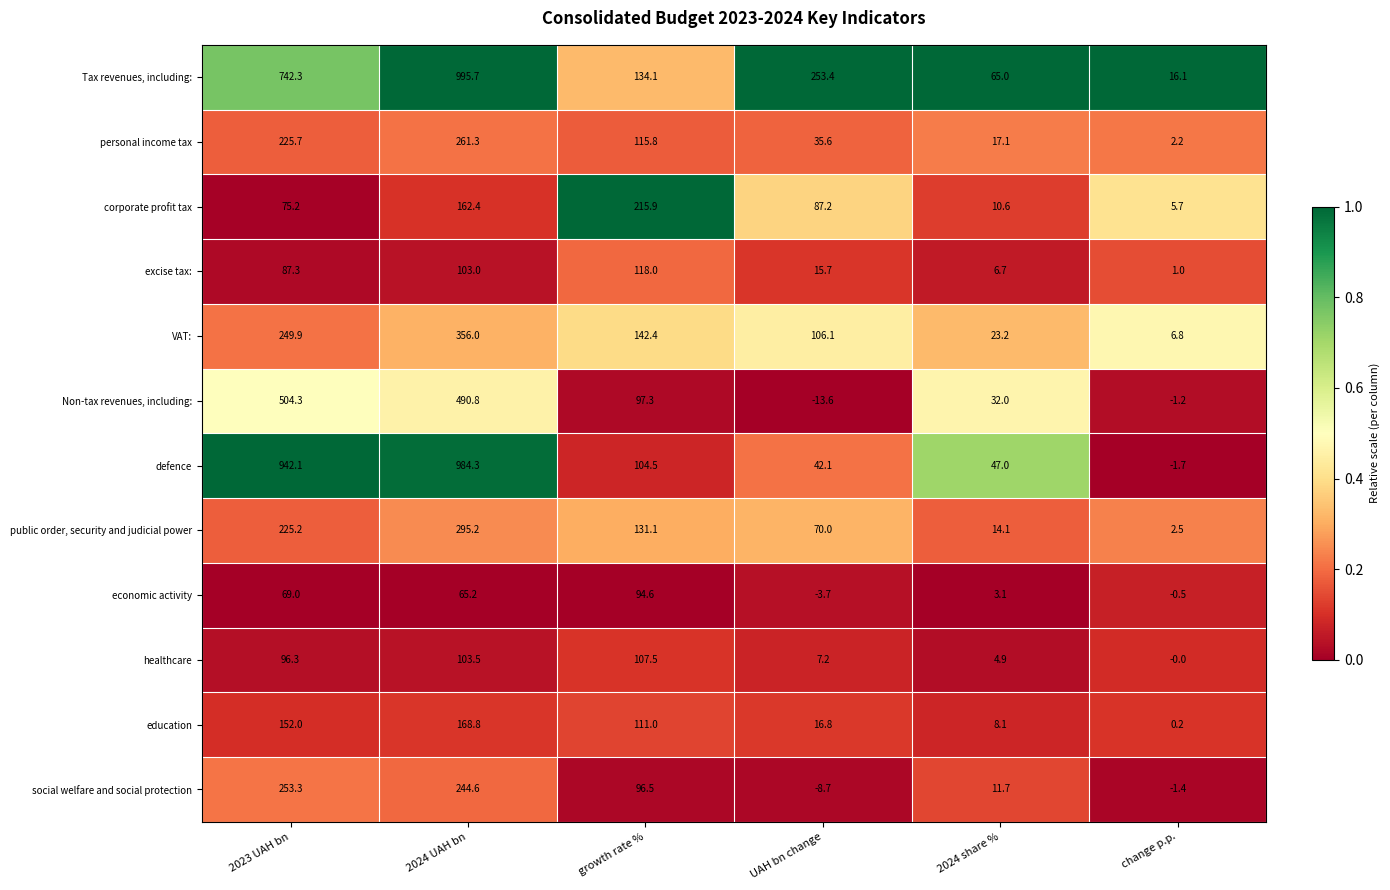

The value of corporate profit tax at 2024 share % is 10.6. True or false?

True